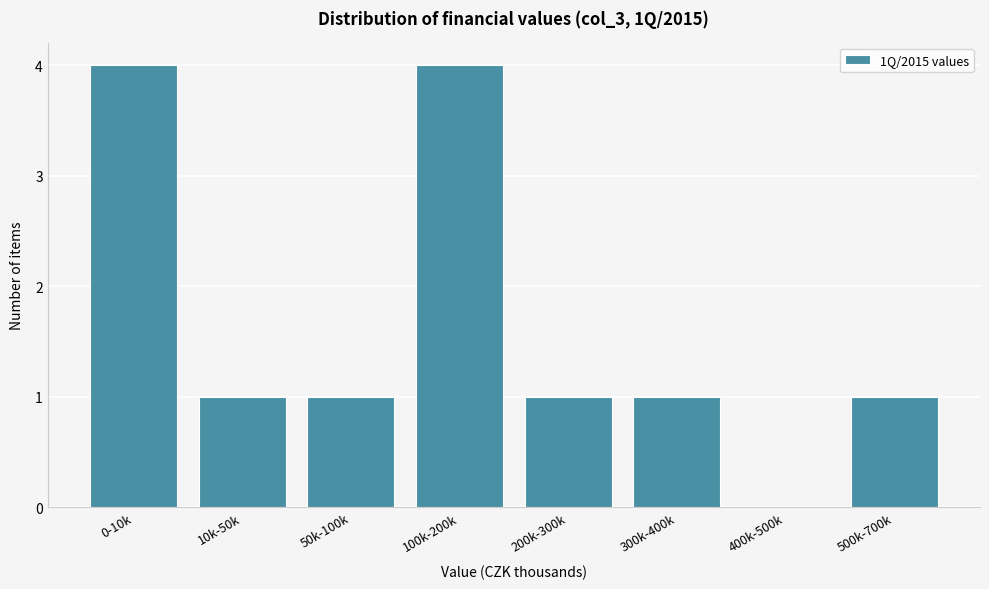

Reading right to left, extract all data points from this chart.

500k-700k=1	400k-500k=0	300k-400k=1	200k-300k=1	100k-200k=4	50k-100k=1	10k-50k=1	0-10k=4